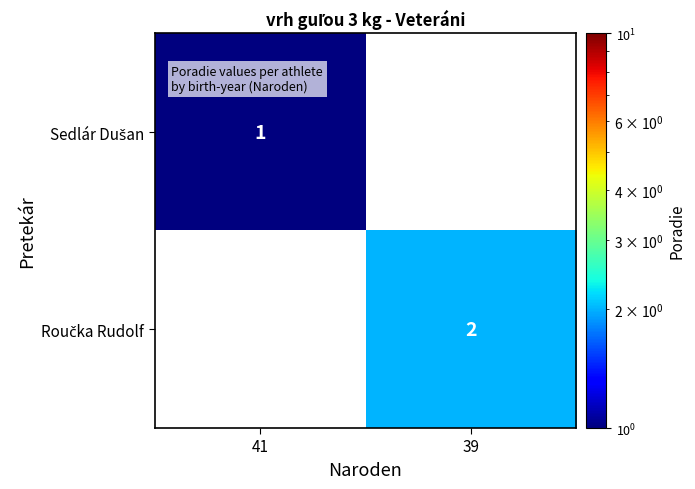

Which category has the lowest value in the Sedlár Dušan series?

41